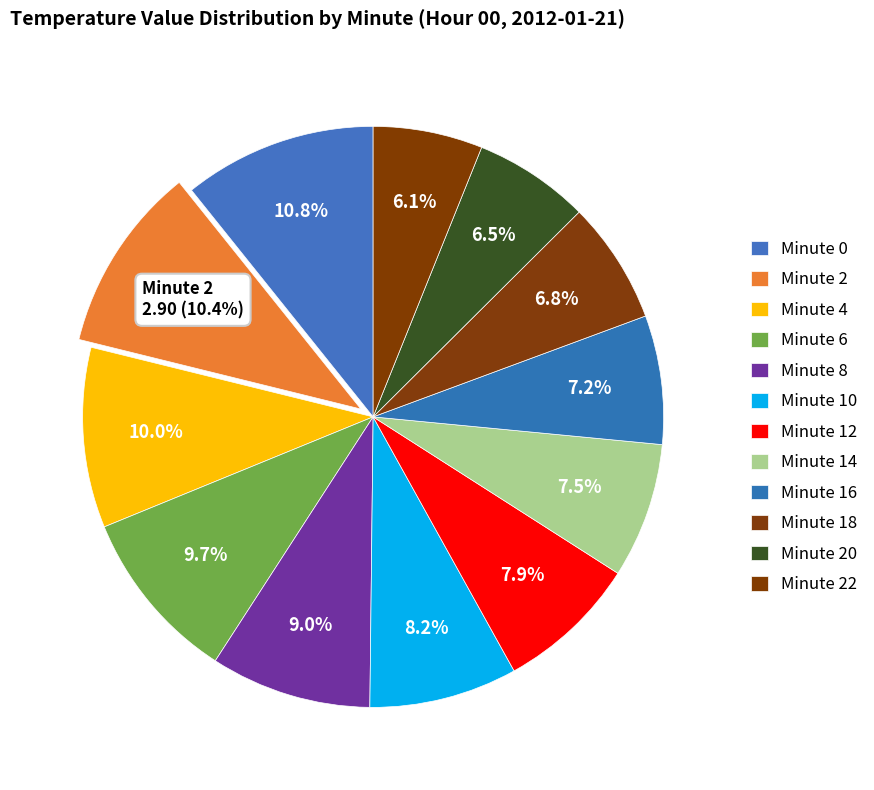

How many slices are in this pie chart?

12